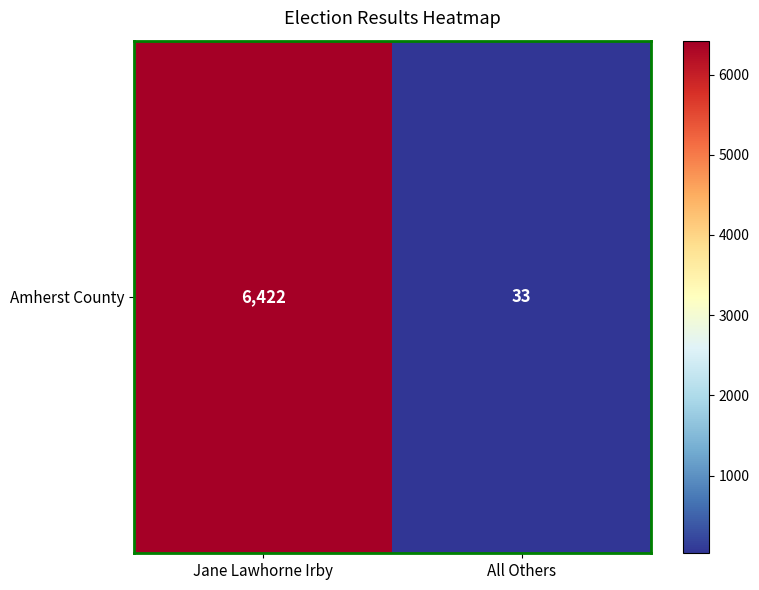

The chart shows a value of 6422 at Jane Lawhorne Irby. True or false?

True